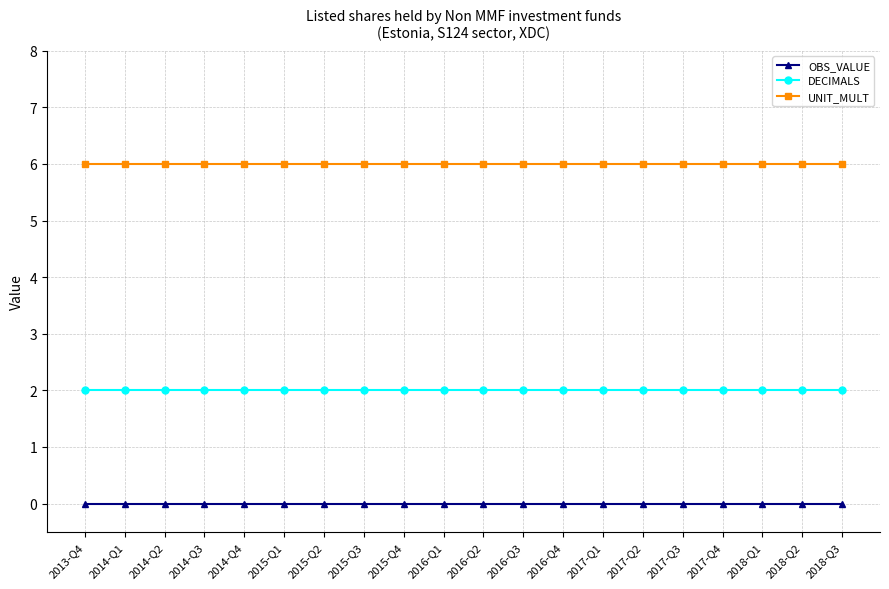

Rank the series by their average value, from highest to lowest.

UNIT_MULT, DECIMALS, OBS_VALUE